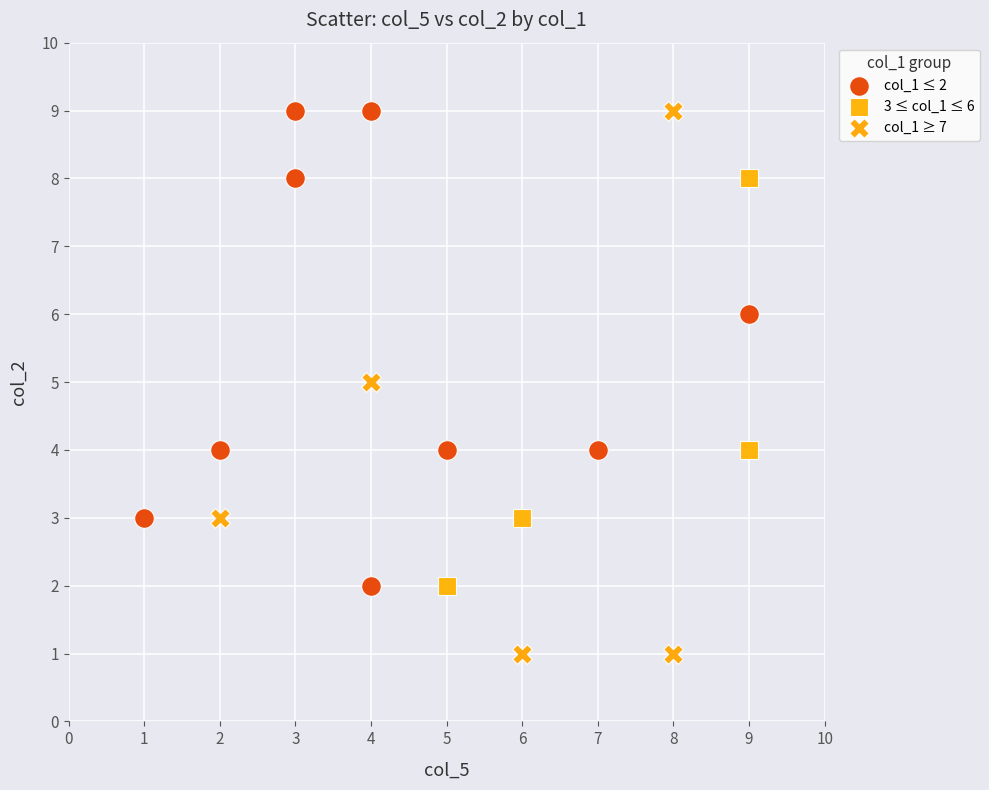

Which series contains the lowest Y value?

col_1 ≥ 7